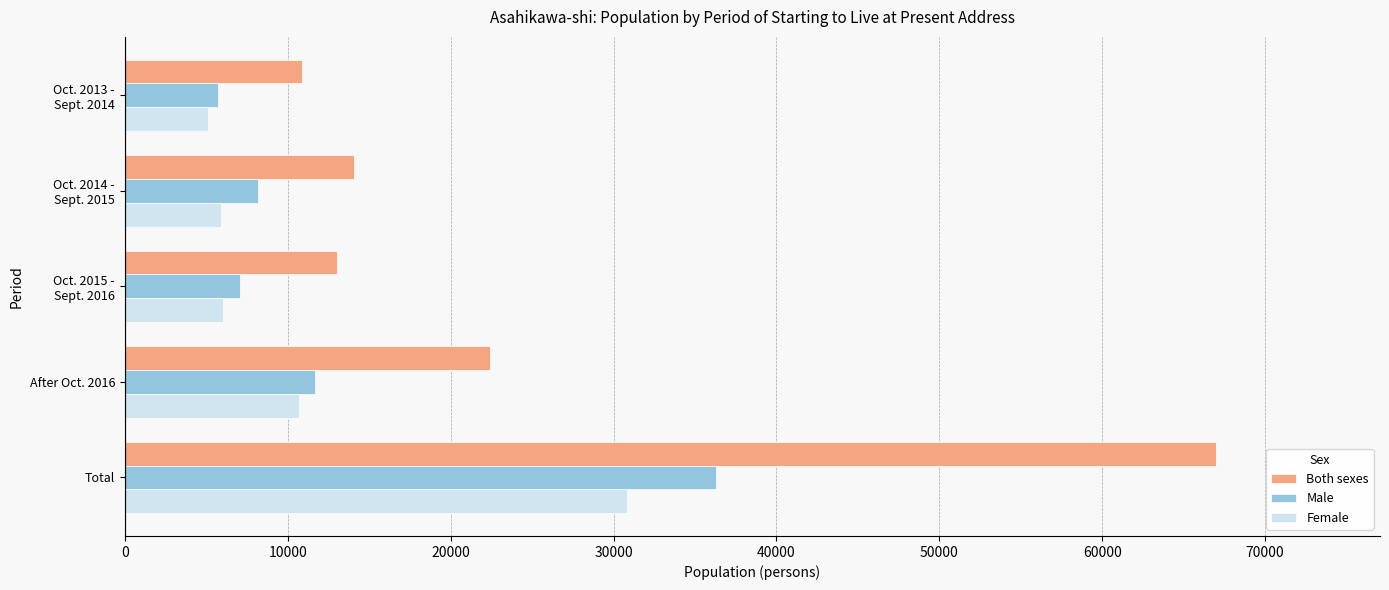

Where is Both sexes nearest to the value 38950?

After Oct. 2016